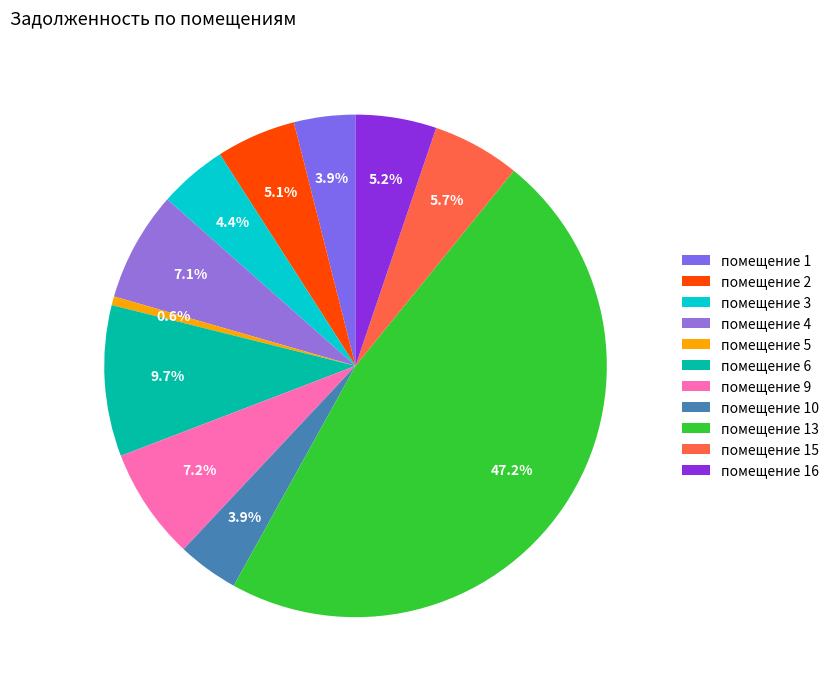

Rank the categories by value from lowest to highest.

5, 10, 1, 3, 2, 16, 15, 4, 9, 6, 13